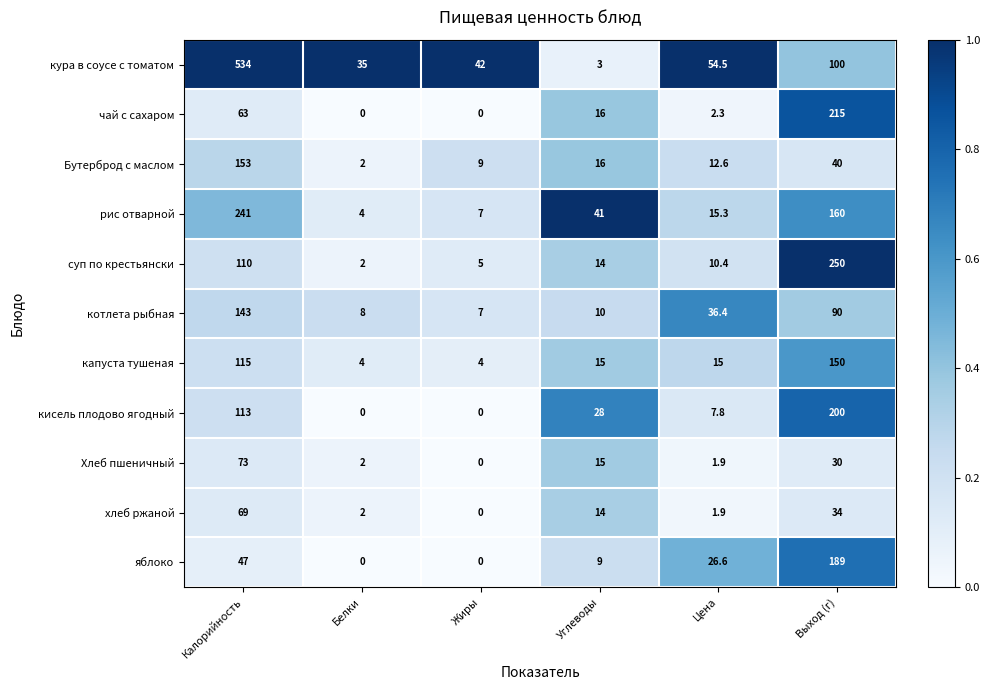

Which series has the largest range (max minus min)?

кура в соусе с томатом